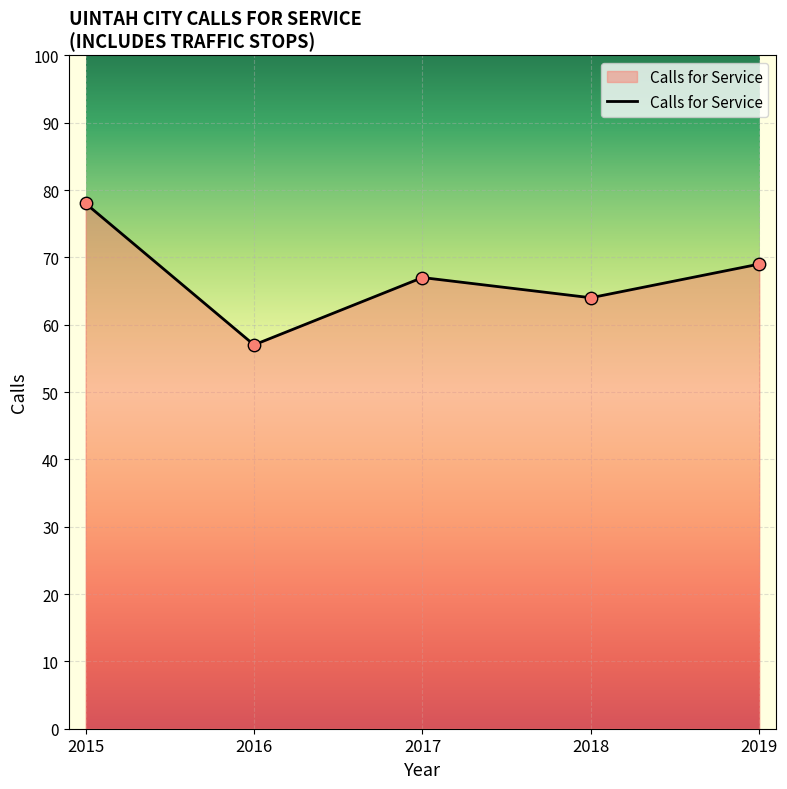

Approximately how many times larger is the value at 2018 compared to 2017?

1.0